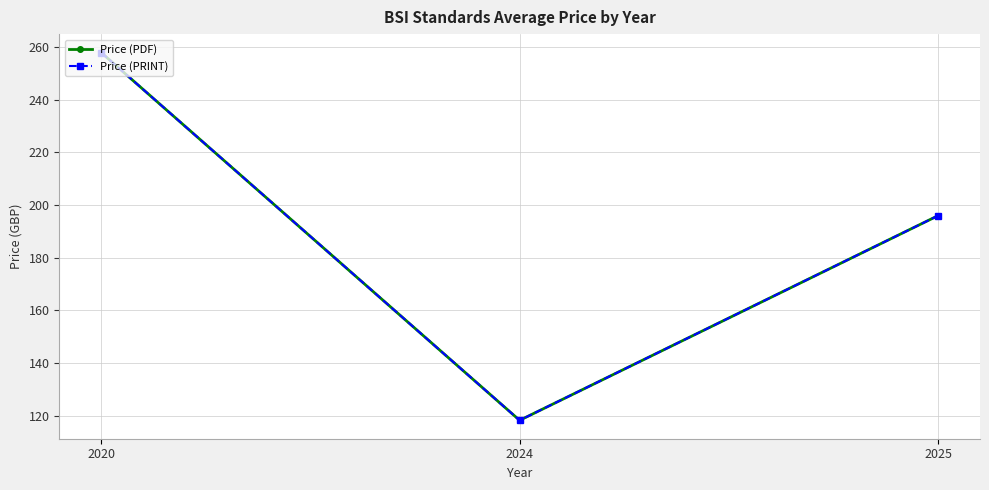

Read the Price (PDF) value at 2025.

196.0